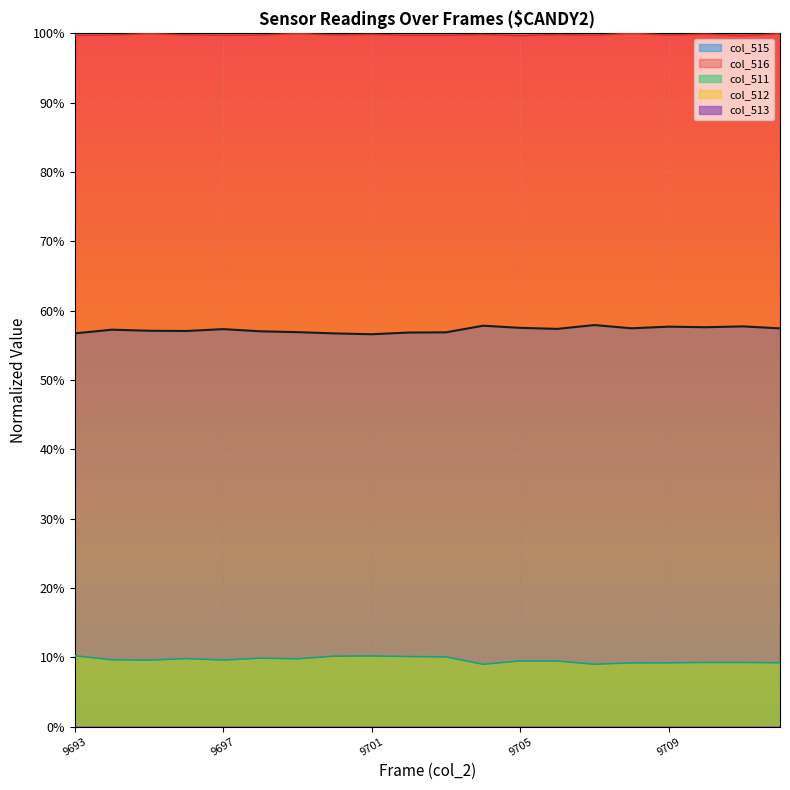

Is the value of col_516 at 9697 greater than the value of col_511 at 9704?

Yes